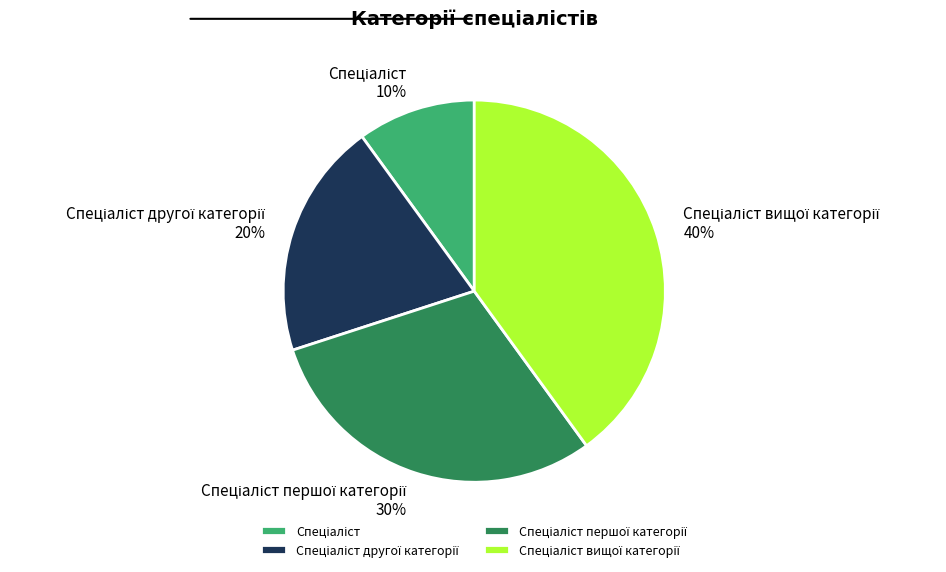

Is there any slice that represents more than half of the pie?

No